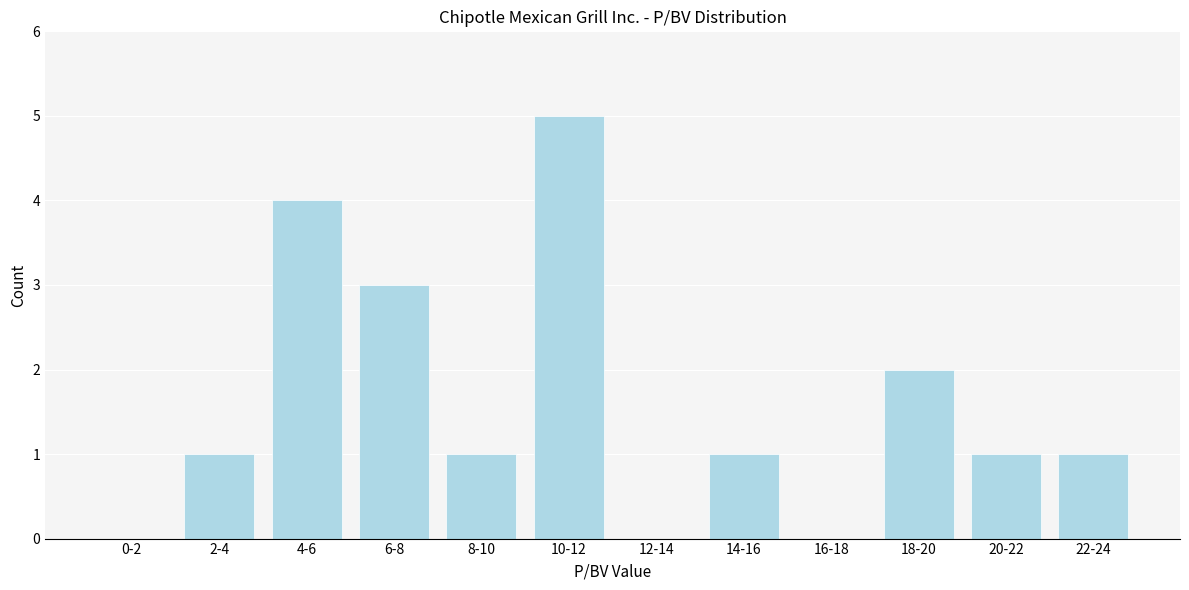

Reading right to left, transcribe all the data shown in this chart.

22-24=1	20-22=1	18-20=2	16-18=0	14-16=1	12-14=0	10-12=5	8-10=1	6-8=3	4-6=4	2-4=1	0-2=0